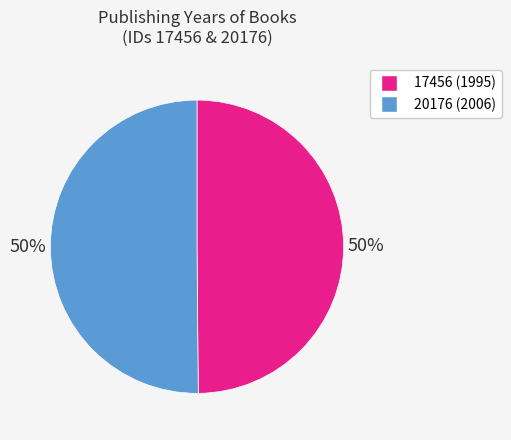

True or false: 17456 accounts for 50% of the total.

True